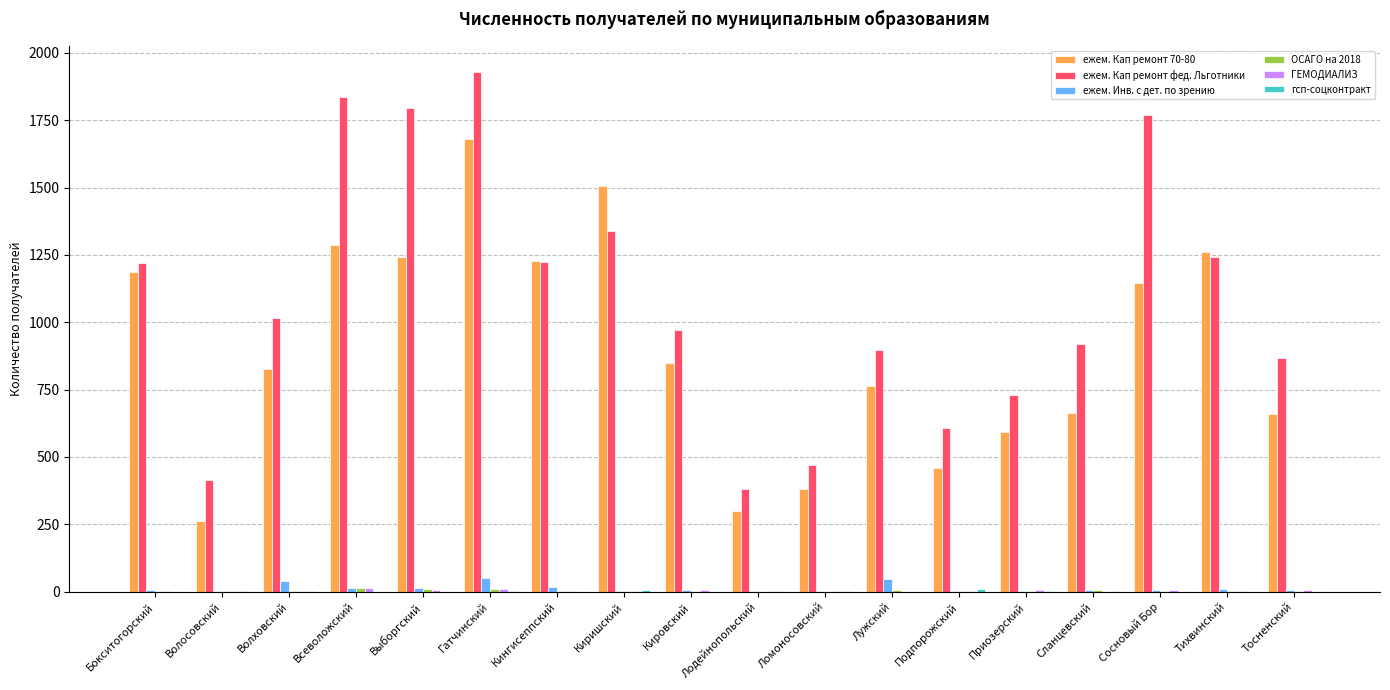

Which series has the largest total across all categories?

ежем. Кап ремонт фед. Льготники